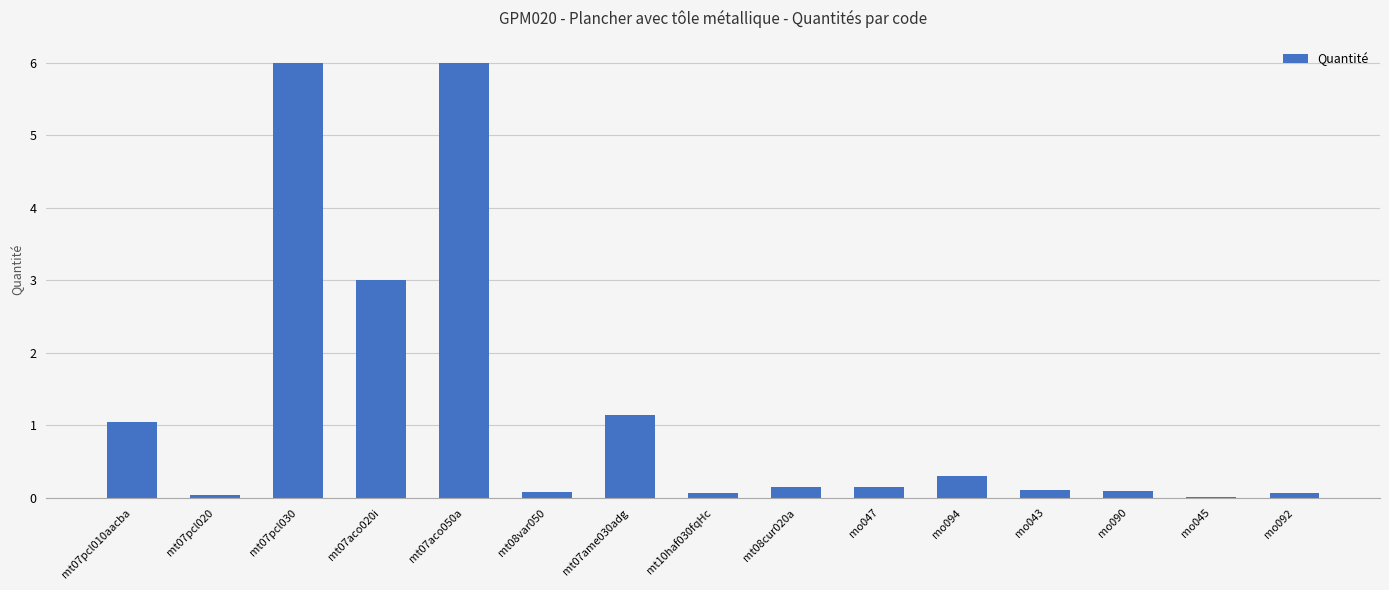

What is the ratio of the value at mt10haf030fqHc to the value at mt07ame030adg?

0.1